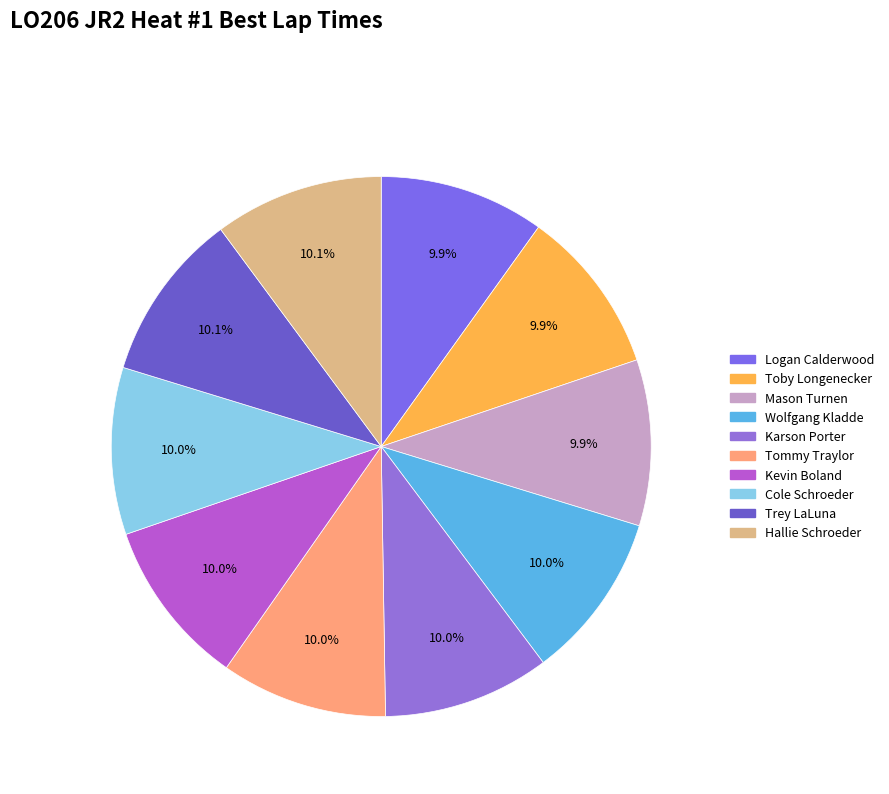

Which category has the biggest portion of the pie?

Trey LaLuna